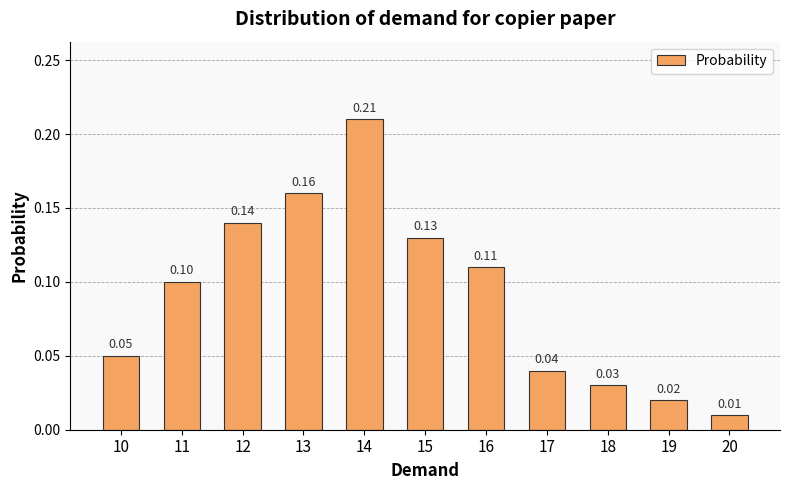

List the labels in order of value, largest first.

14, 13, 12, 15, 16, 11, 10, 17, 18, 19, 20